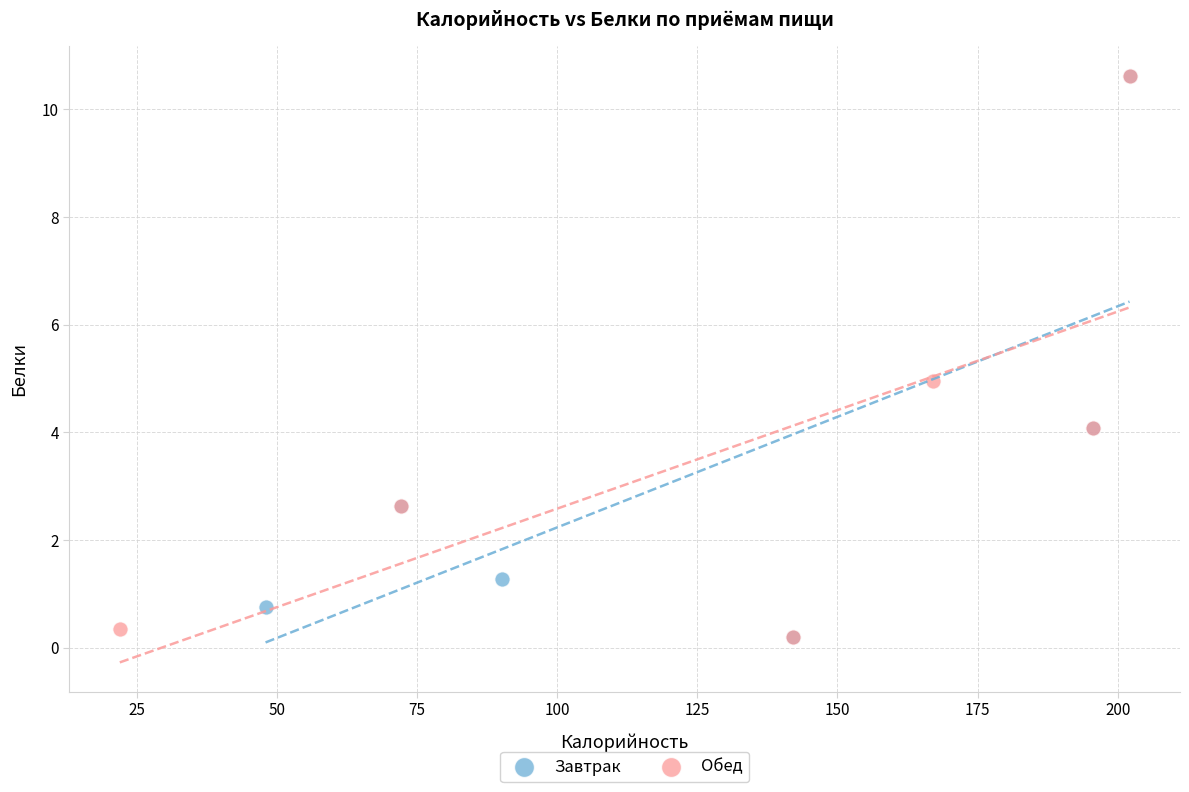

What are all the series names shown in the legend?

Завтрак, Обед